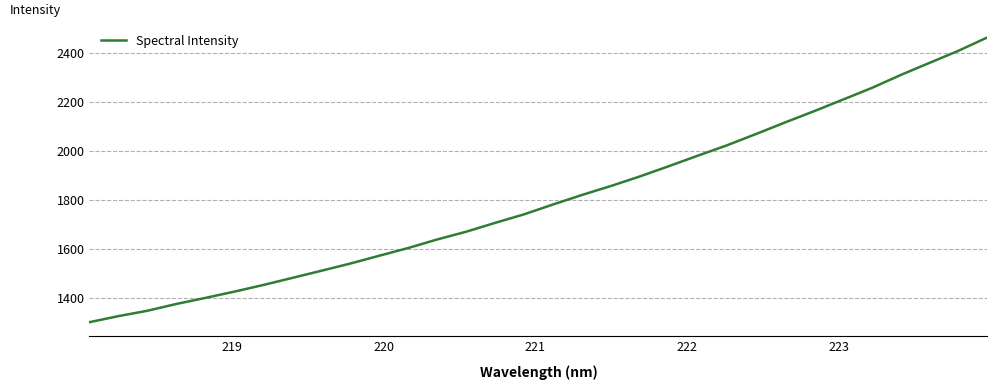

What is the maximum value shown in the chart?

2464.2